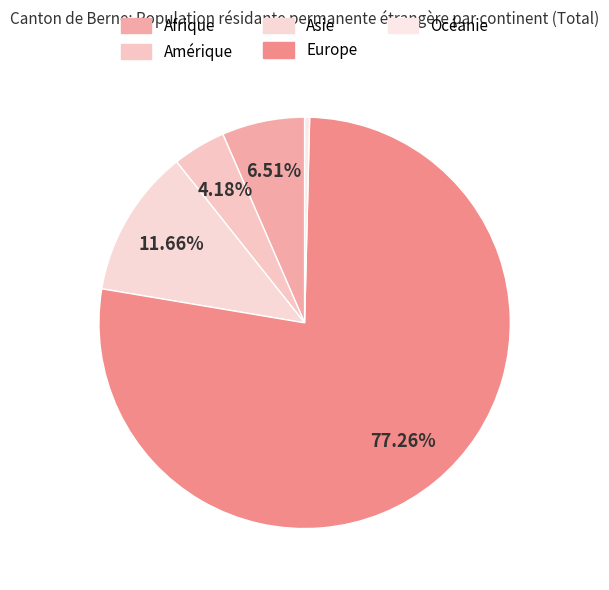

Combined, what portion of the pie is Océanie and Amérique?

4.6%